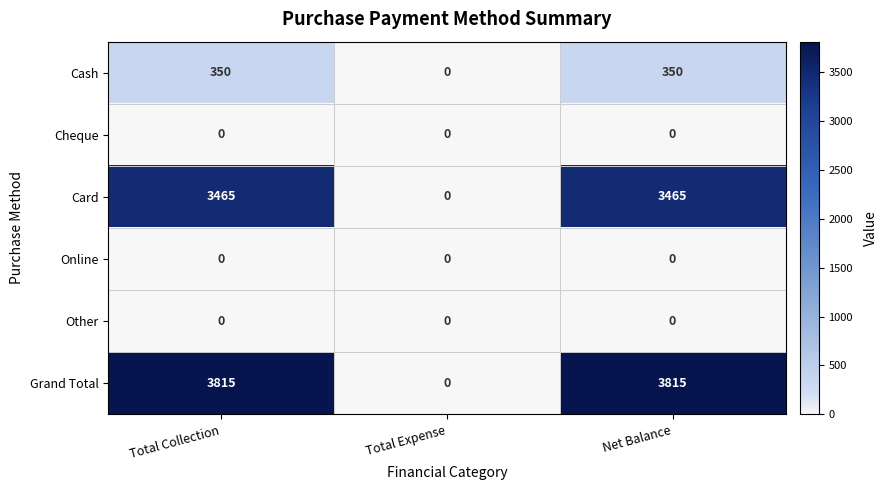

Reading left to right, list all the values displayed in this chart.

Cash: Total Collection=350	Total Expense=0	Net Balance=350
Cheque: Total Collection=0	Total Expense=0	Net Balance=0
Card: Total Collection=3465	Total Expense=0	Net Balance=3465
Online: Total Collection=0	Total Expense=0	Net Balance=0
Other: Total Collection=0	Total Expense=0	Net Balance=0
Grand Total: Total Collection=3815	Total Expense=0	Net Balance=3815